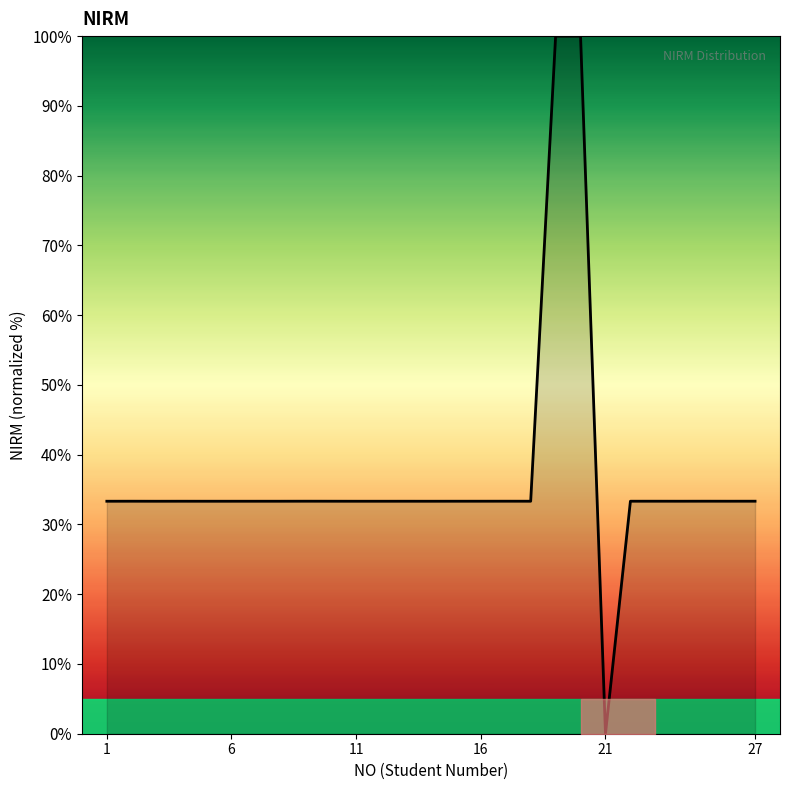

What is the difference between the maximum and minimum values?

100.0